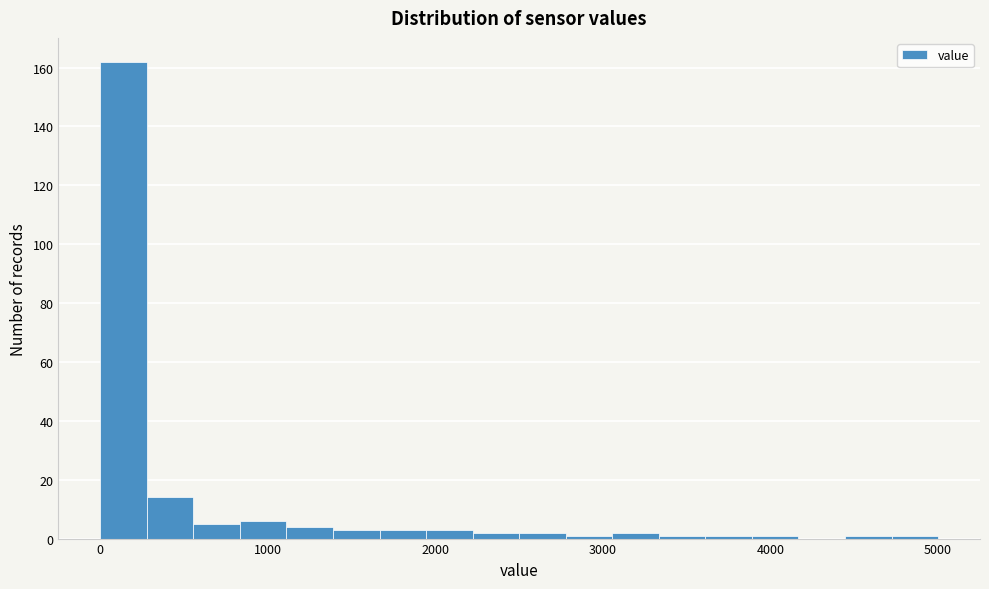

Read against the x-axis, roughly where is the centre of the tallest bar?

100